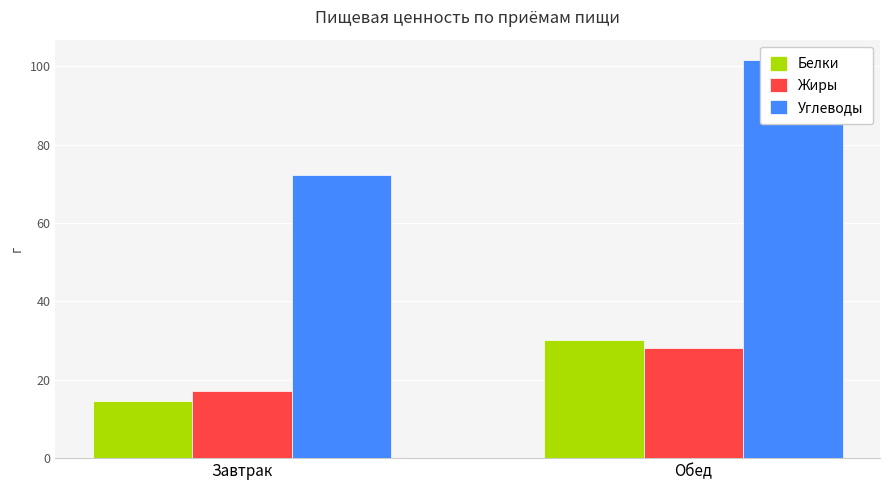

Is the value of Углеводы at Завтрак greater than the value of Жиры at Обед?

Yes